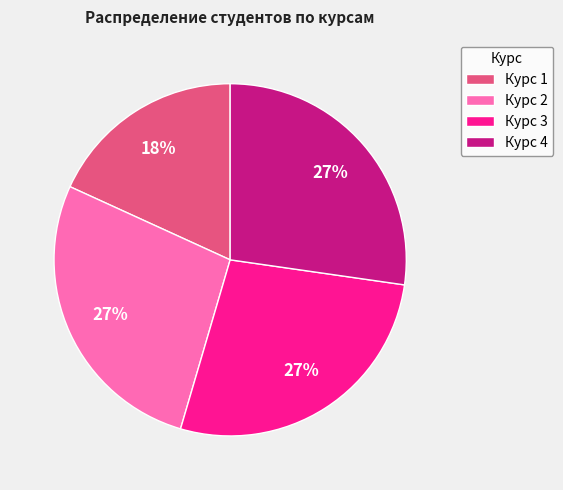

To the nearest percent, what is the average slice percentage?

25%